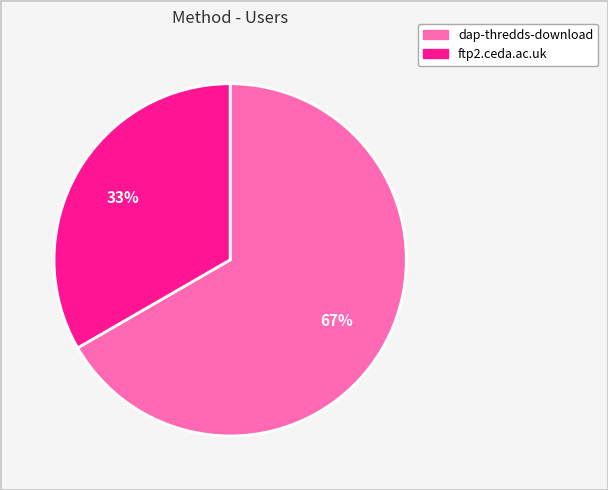

Is it true that dap-thredds-download is 67% of the pie?

True